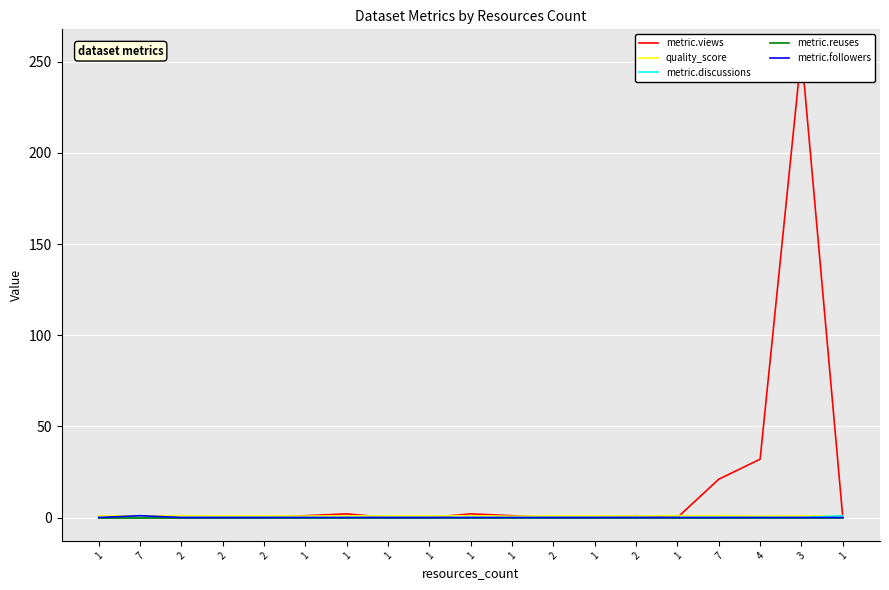

True or false: metric.discussions has a value of 0.0 at 1.

True